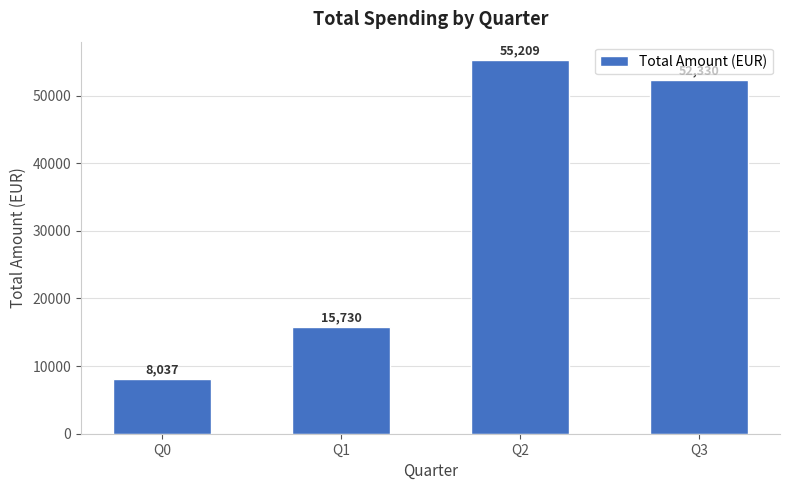

List the labels in order of value, smallest first.

Q0, Q1, Q3, Q2